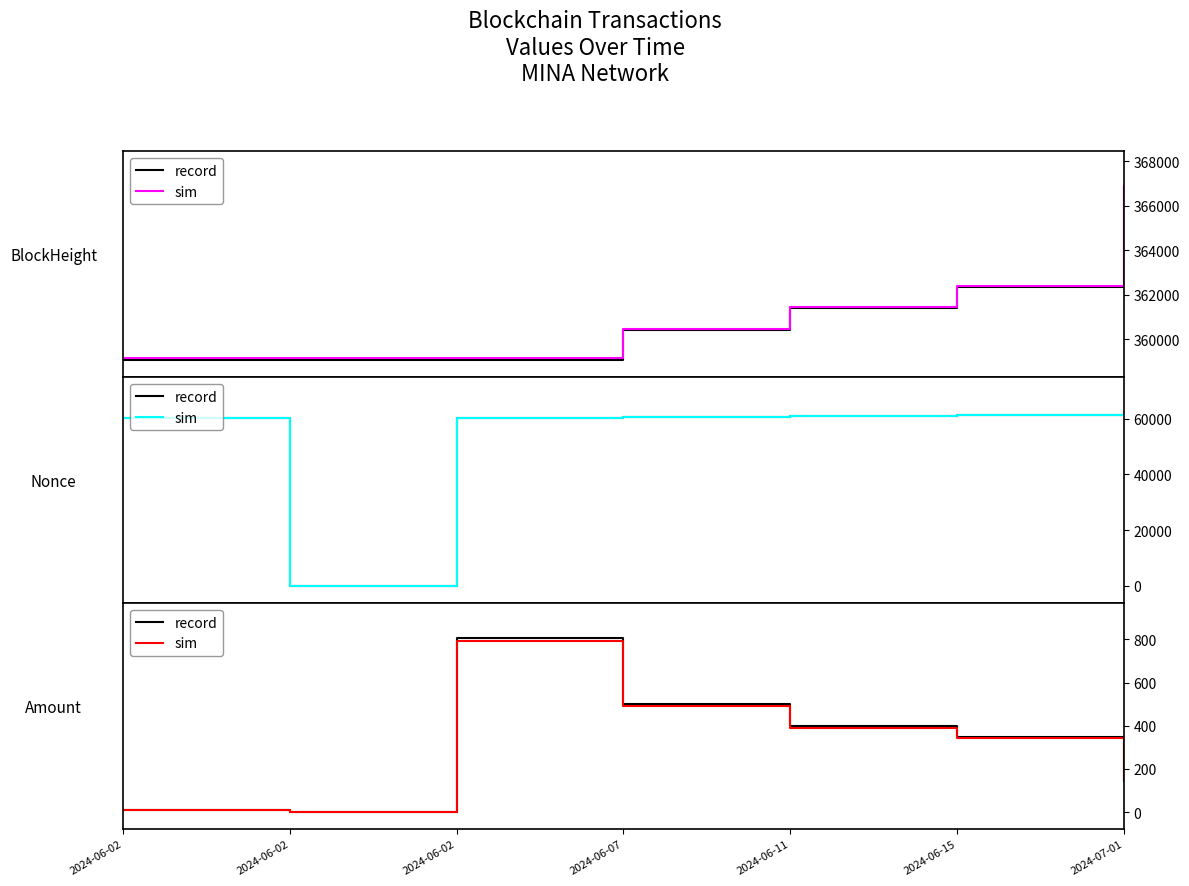

Which series changed the most between 2024-06-02 and 2024-07-01?

record